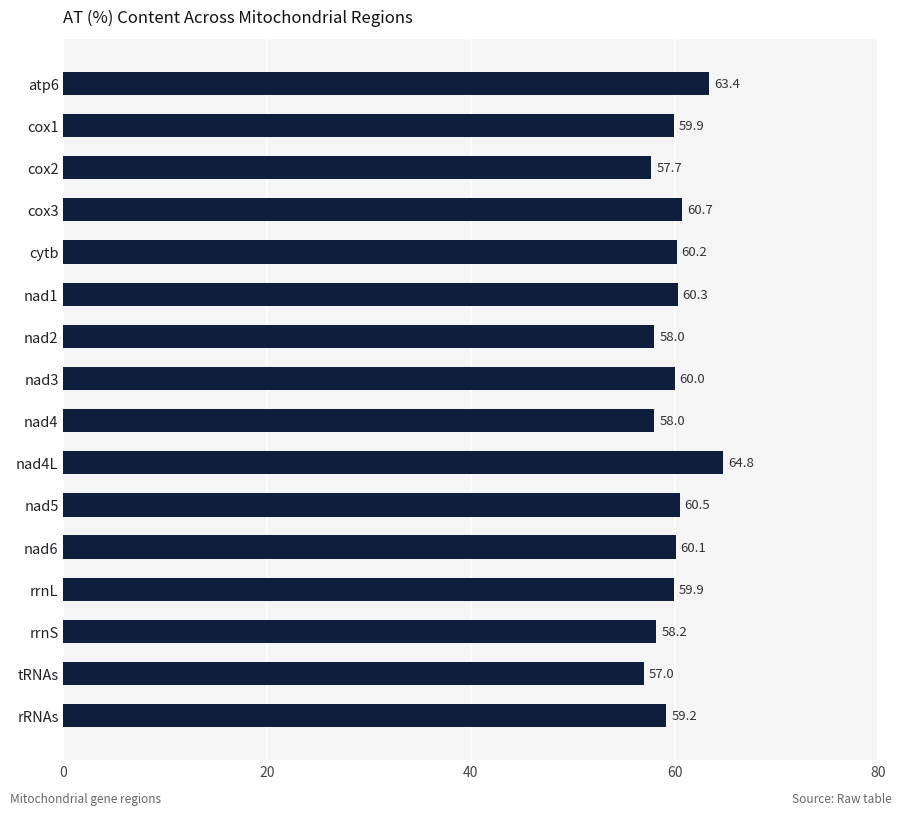

Are the bars grouped side by side (vs. stacked)?

No